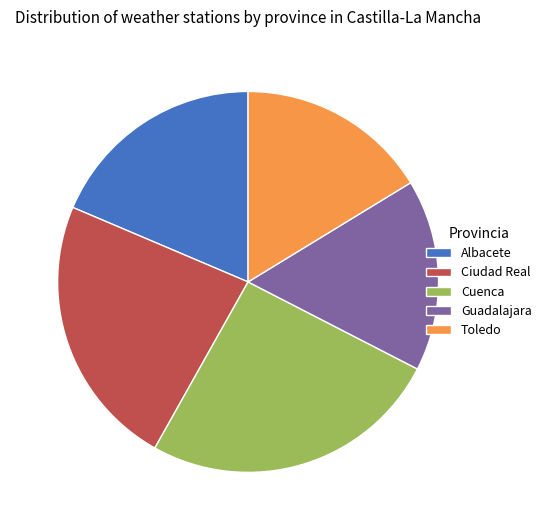

The Ciudad Real slice represents 23% of the pie. True or false?

True